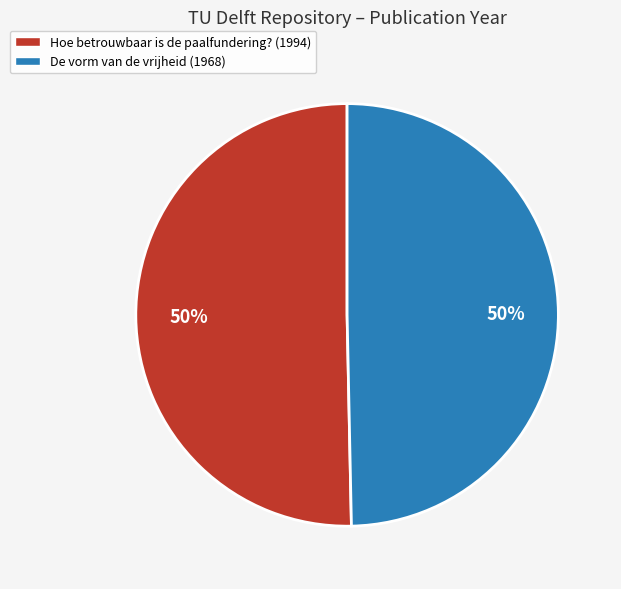

How many slices are in this pie chart?

2